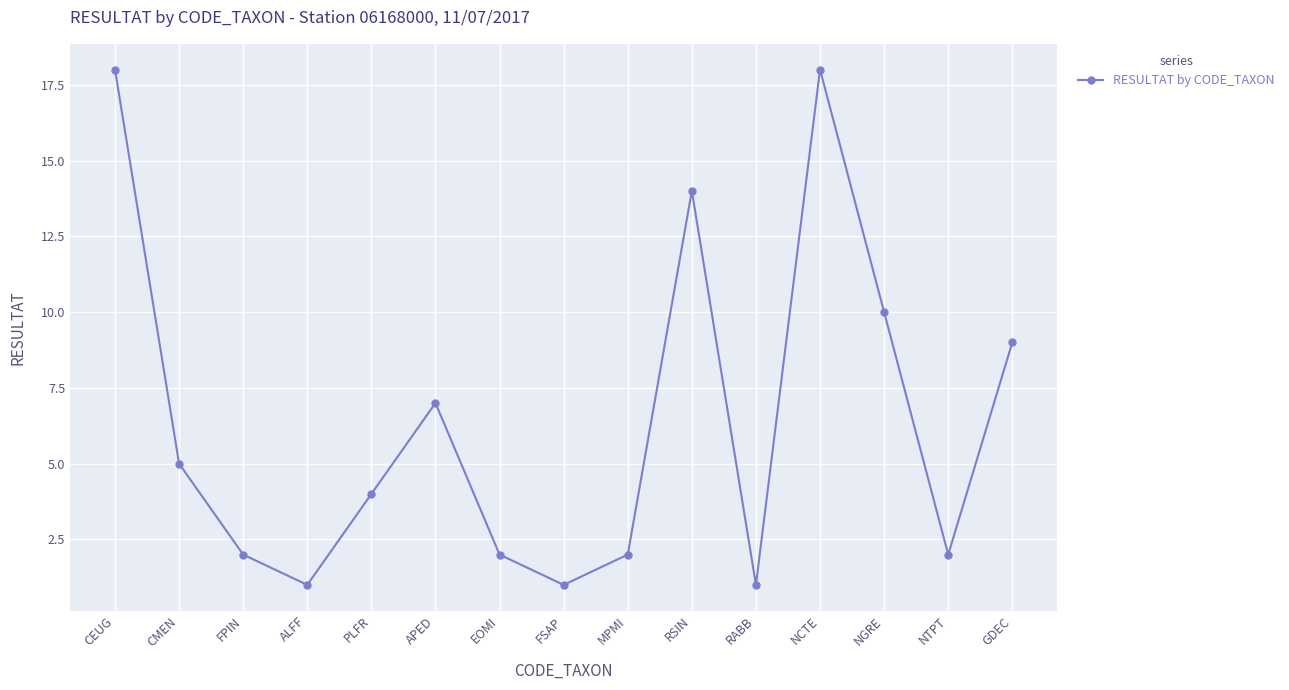

The value at RSIN is 14. True or false?

True